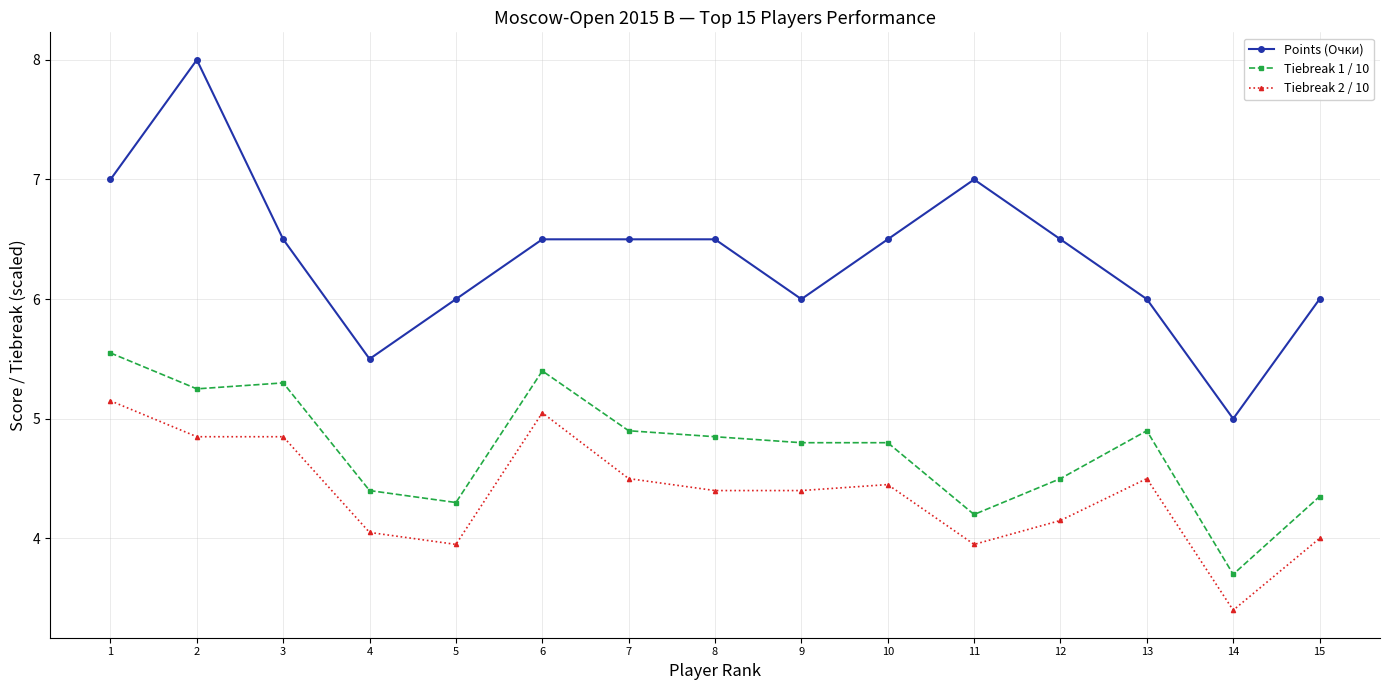

Between 11 and 14, which series saw the biggest shift?

Points (Очки)